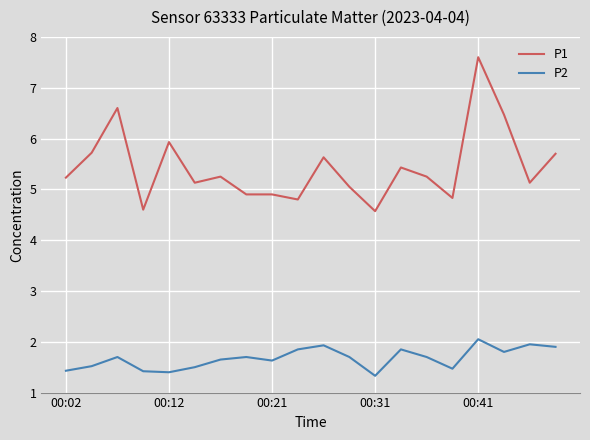

Which series has the largest range (max minus min)?

P1